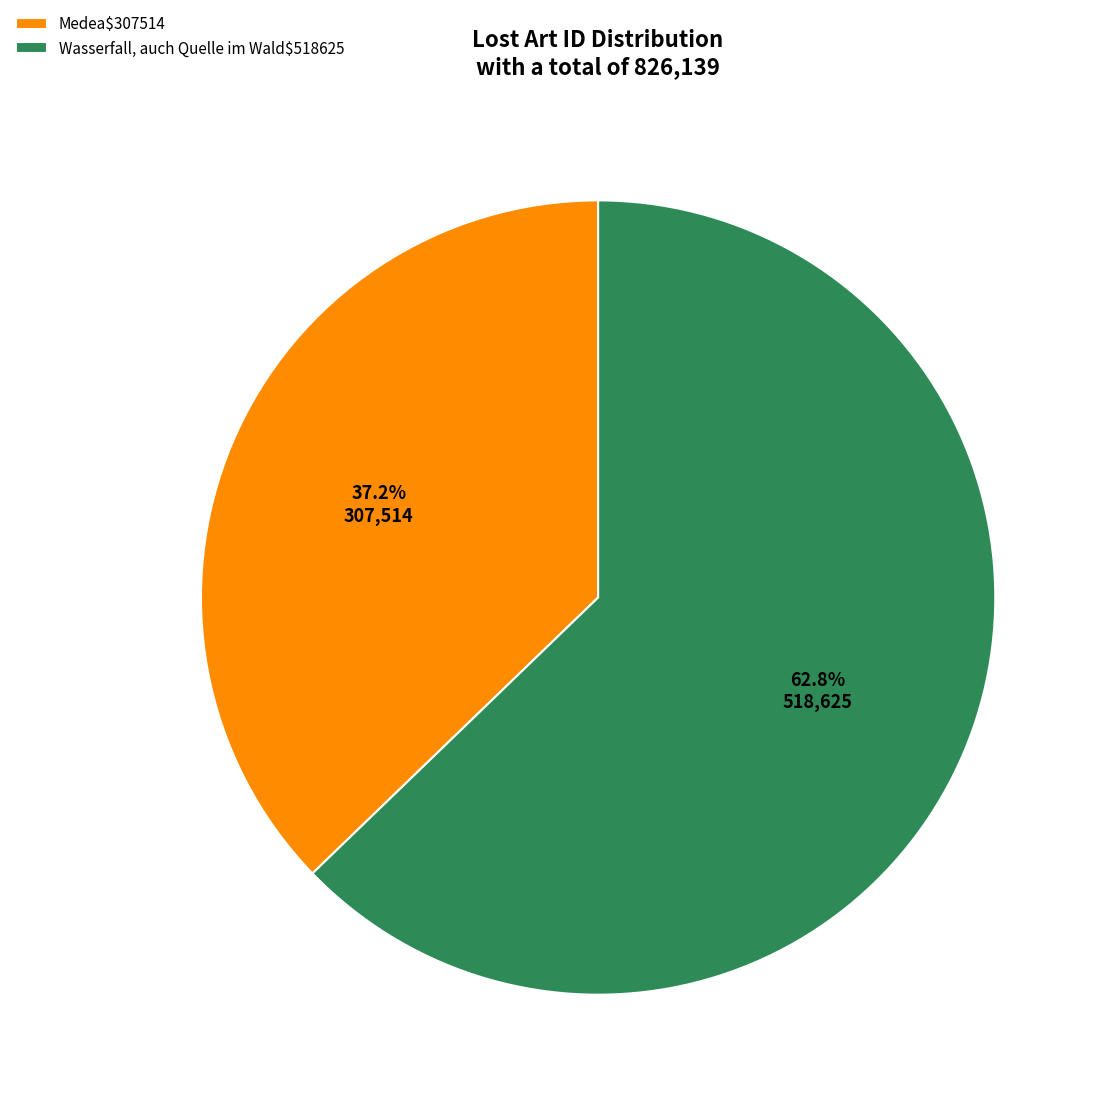

Which slice represents more than half of the pie?

Wasserfall, auch Quelle im Wald$518625